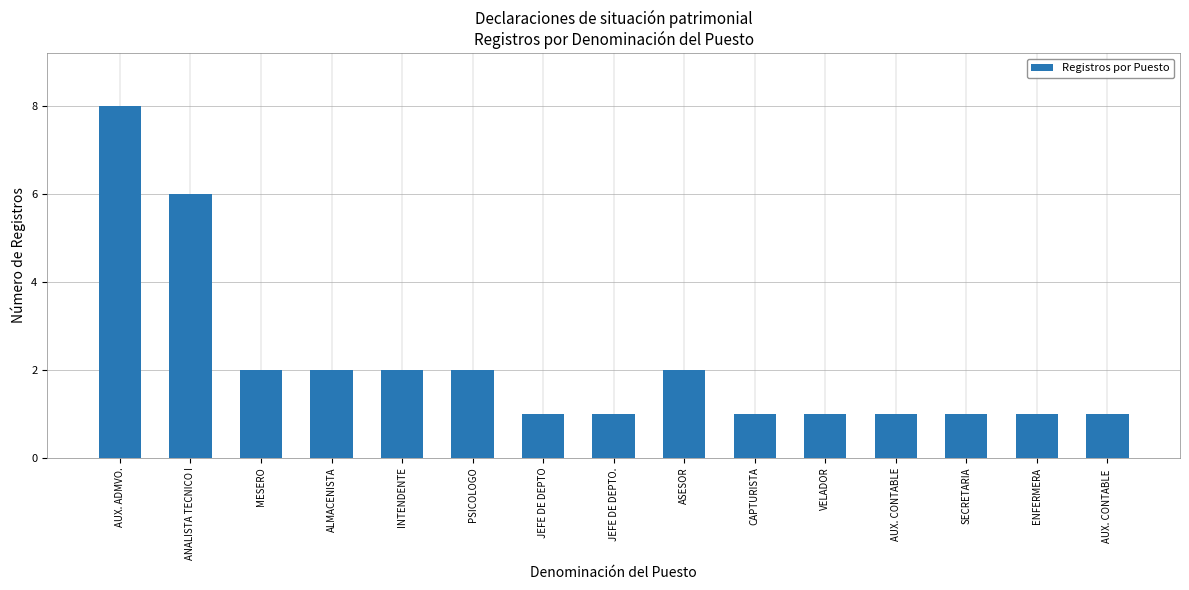

True or false: the data shows 1 at AUX. CONTABLE .

True